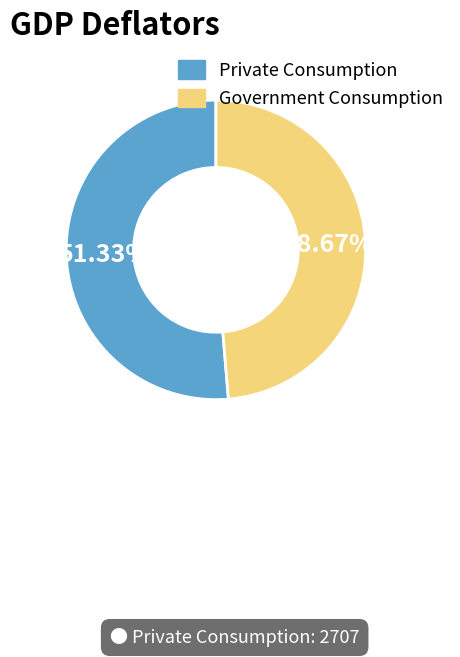

Is there any slice that represents more than half of the pie?

Yes